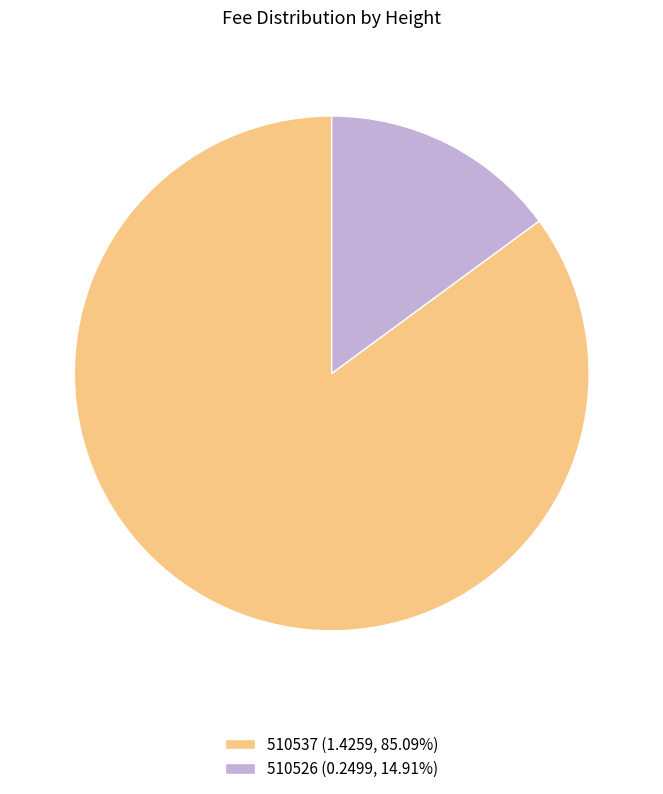

The 510537 slice represents 99% of the pie. True or false?

False